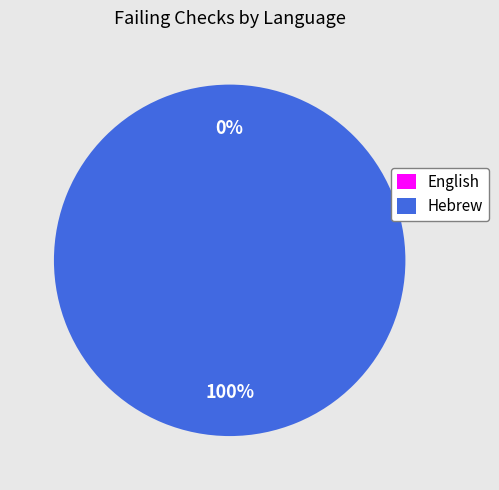

What is the largest slice in the pie chart?

Hebrew